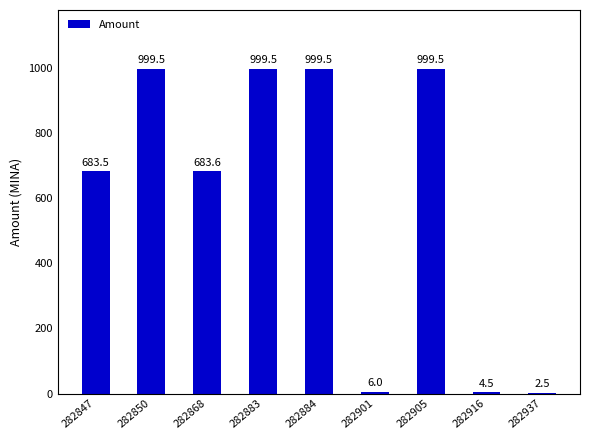

Reading left to right, extract all data points from this chart.

282847=683.5	282850=999.5	282868=683.6	282883=999.5	282884=999.5	282901=6.0	282905=999.5	282916=4.5	282937=2.5